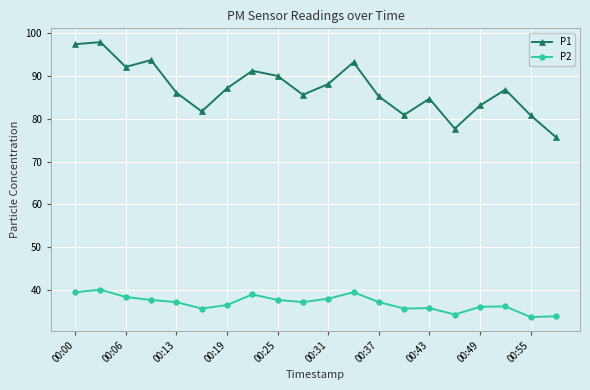

Which series has the largest range (max minus min)?

P1